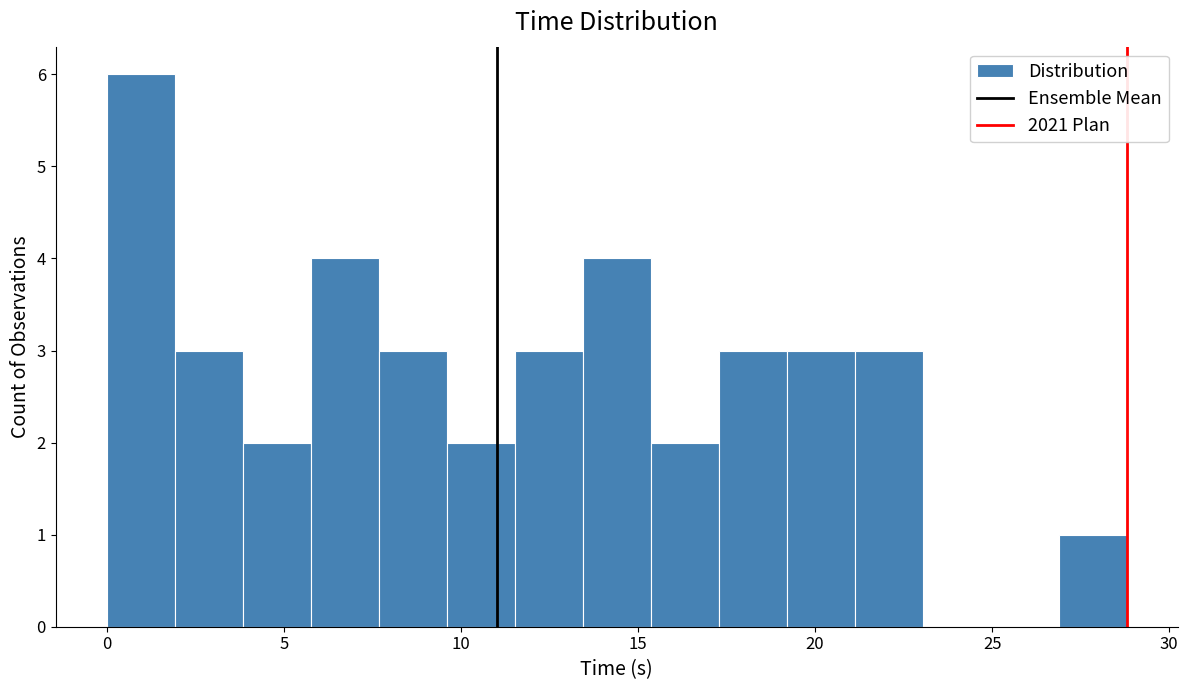

Read against the x-axis, roughly where is the centre of the tallest bar?

1.0